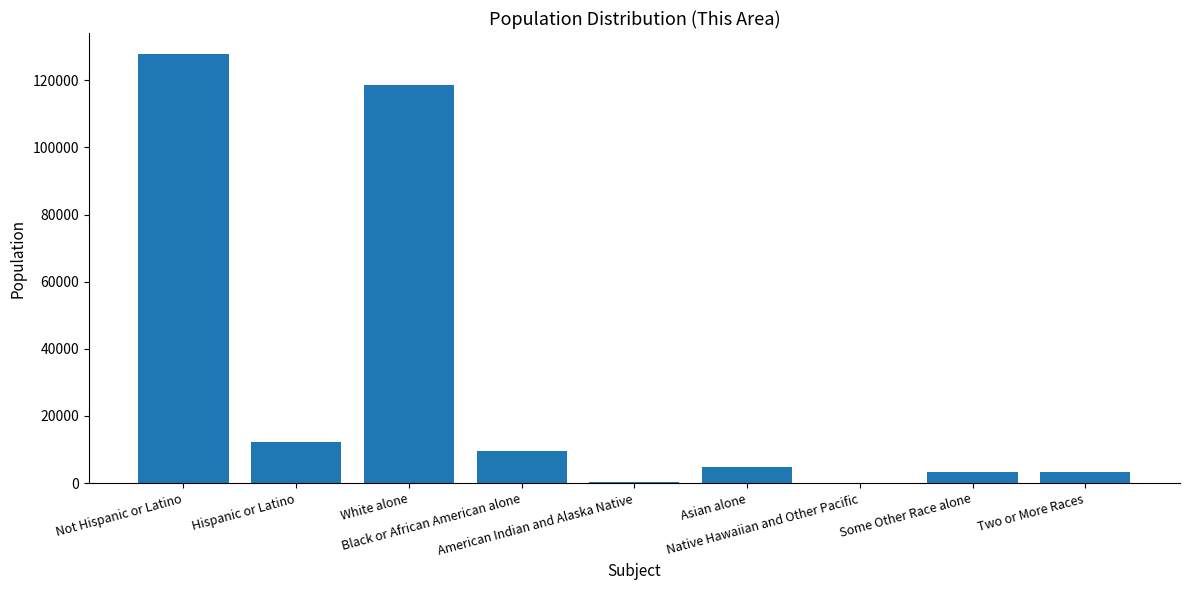

How many data points does each series have?

9